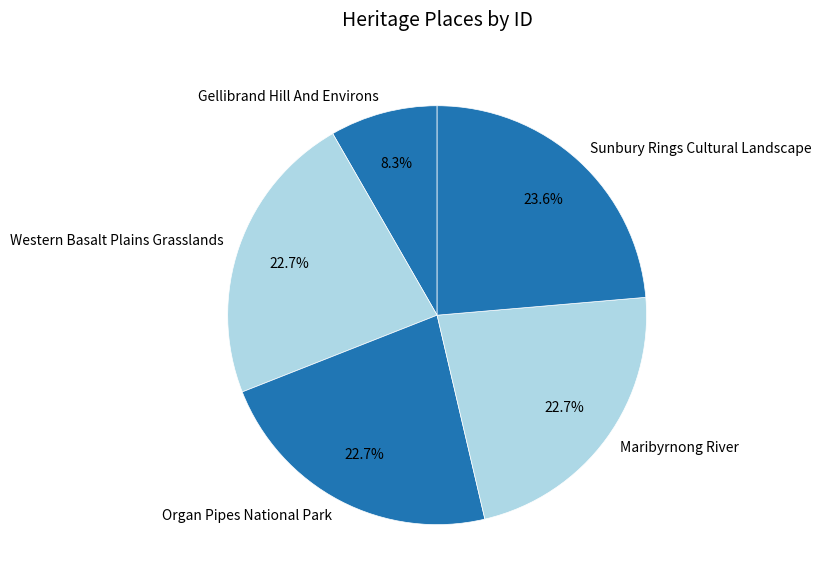

To the nearest percent, what is the combined percentage of Gellibrand Hill And Environs and Western Basalt Plains Grasslands?

31%